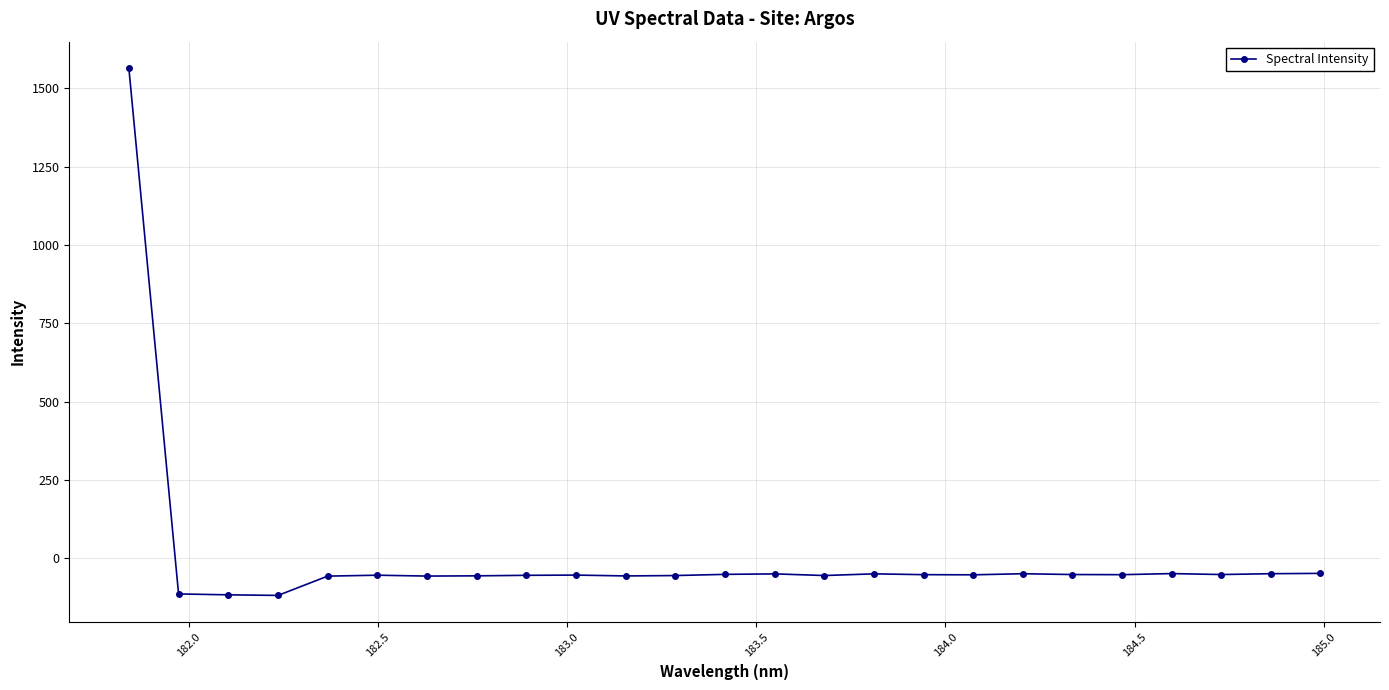

What is the difference between the maximum and second lowest values?

1681.2